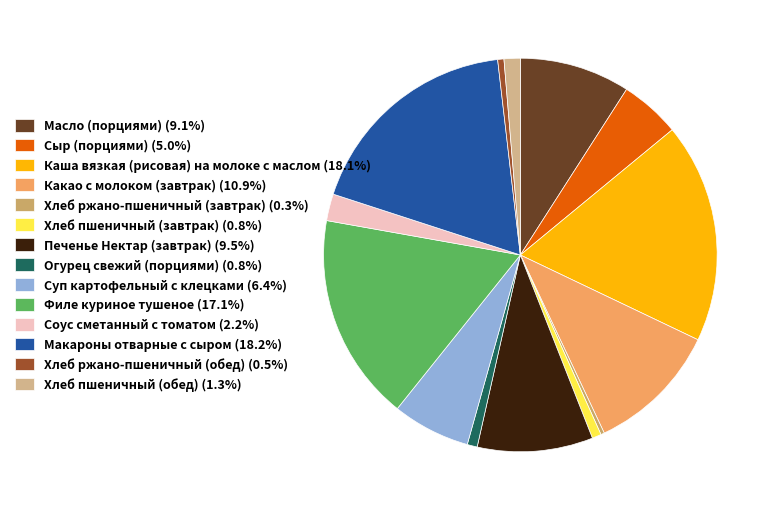

Which category has the biggest portion of the pie?

Макароны отварные с сыром